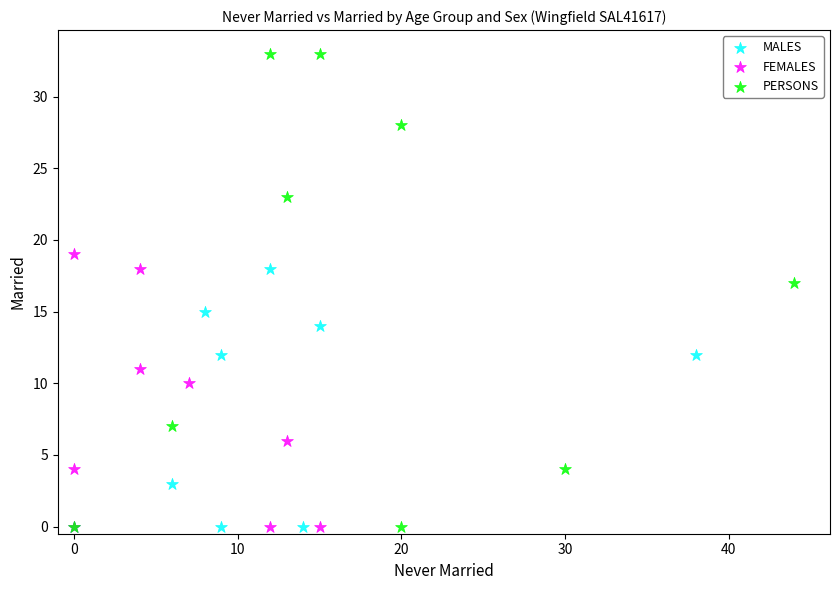

Which series reaches the maximum Y coordinate?

PERSONS